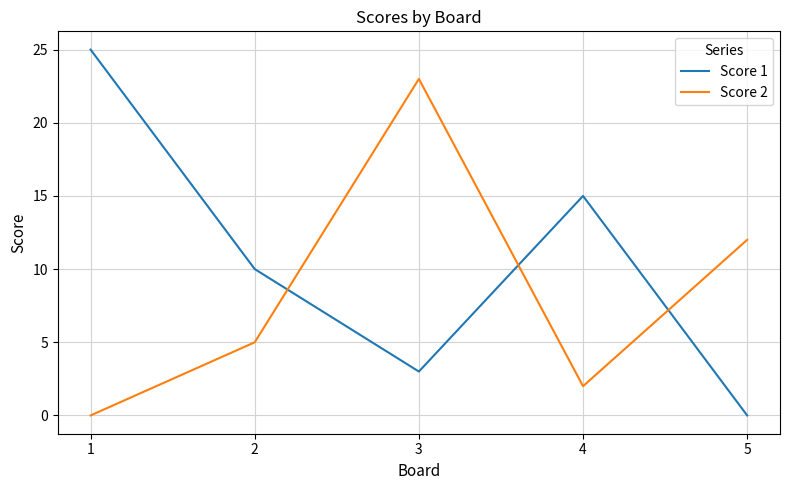

In Score 1, how many points are lower than both neighbors (excluding endpoints)?

1